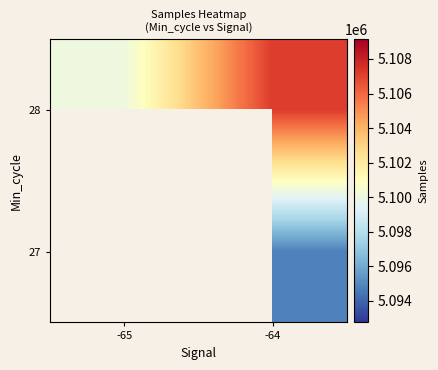

What is the minimum value shown in the chart?

5094756.0